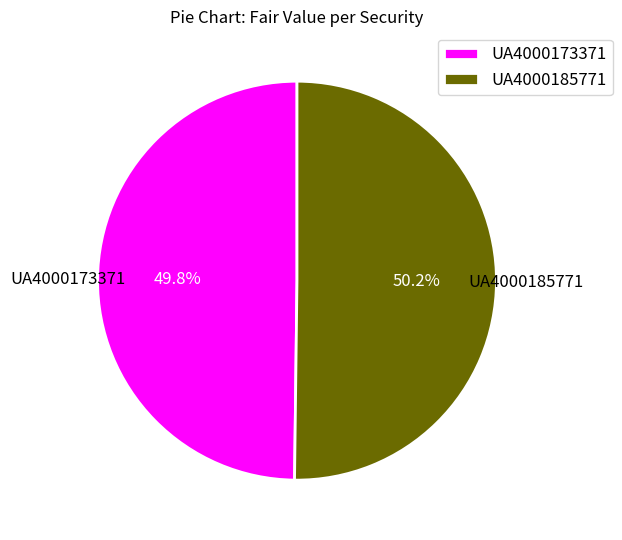

To the nearest percent, what is the combined percentage of UA4000173371 and UA4000185771?

100%